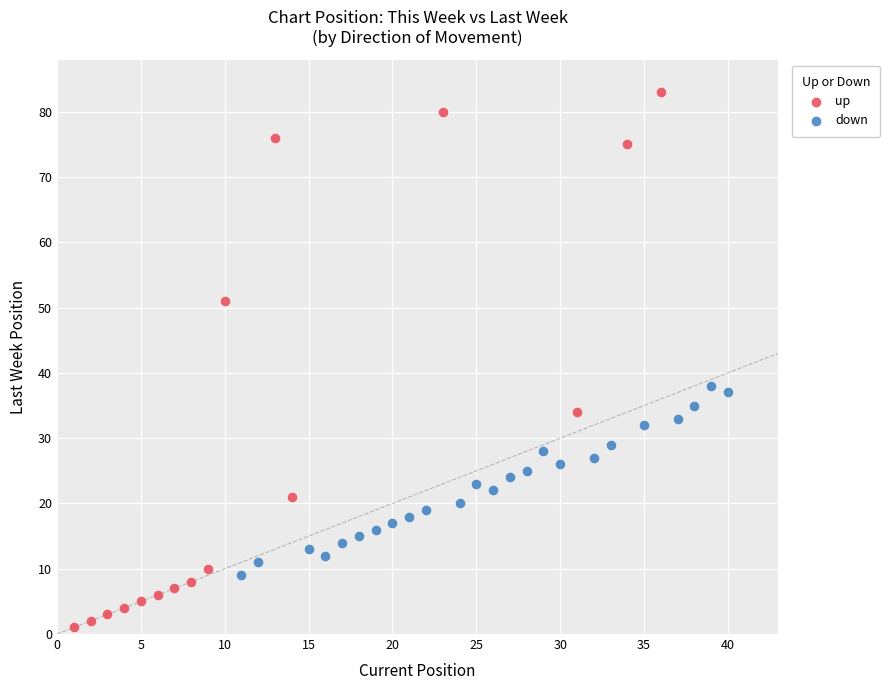

What are all the series names shown in the legend?

up, down